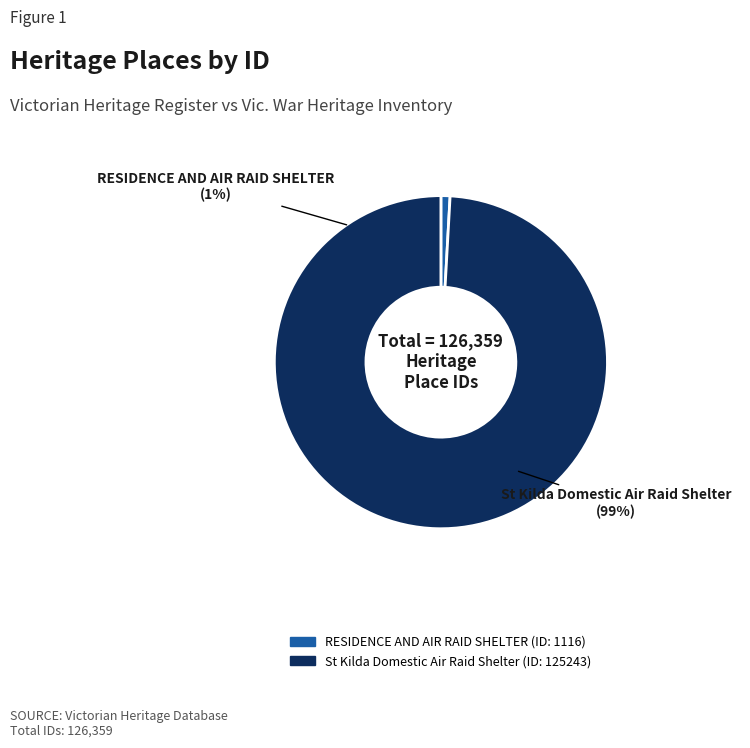

What is the ratio of the value at St Kilda Domestic Air Raid Shelter to the value at RESIDENCE AND AIR RAID SHELTER?

112.2